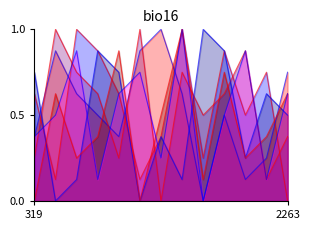

Is it true that col_9 equals 0.2 at 4?

False